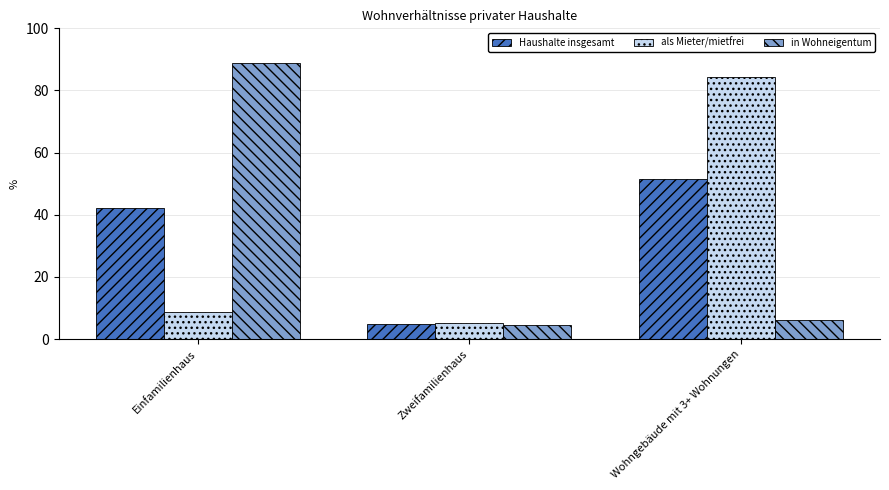

What is the greatest value displayed?

89.0